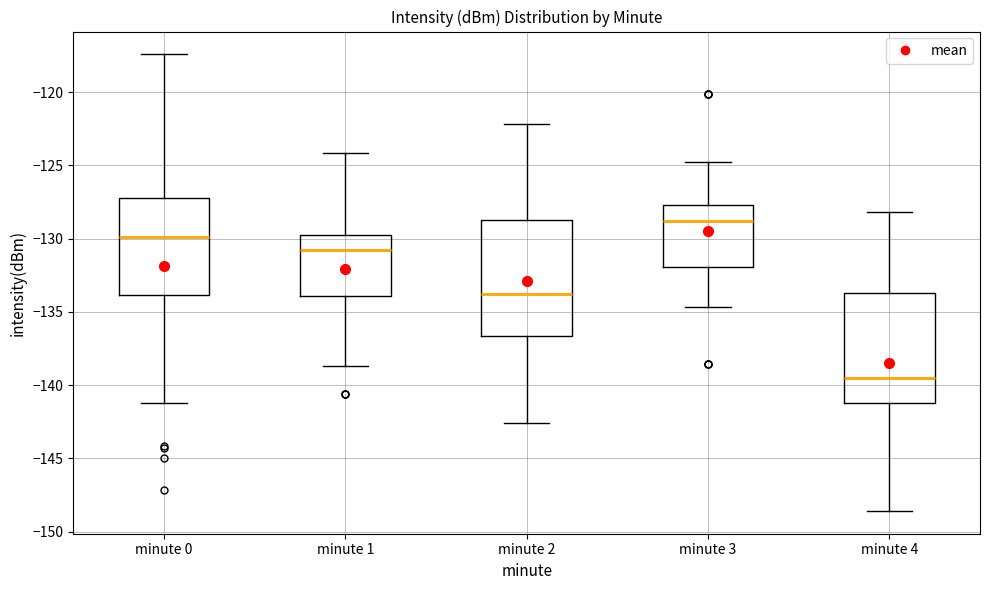

Reading left to right, read every box against the y-axis: the position of its median line, the range the box covers, and the ends of its whiskers. The values are not printed on the chart, so give them approximately, as read against the axis.

minute 0: median -130.0, box -134.0 to -127.0, whiskers -141.0 to -117.5
minute 1: median -131.0, box -134.0 to -129.5, whiskers -138.5 to -124.0
minute 2: median -134.0, box -136.5 to -128.5, whiskers -142.5 to -122.0
minute 3: median -129.0, box -132.0 to -127.5, whiskers -134.5 to -125.0
minute 4: median -139.5, box -141.0 to -133.5, whiskers -148.5 to -128.0